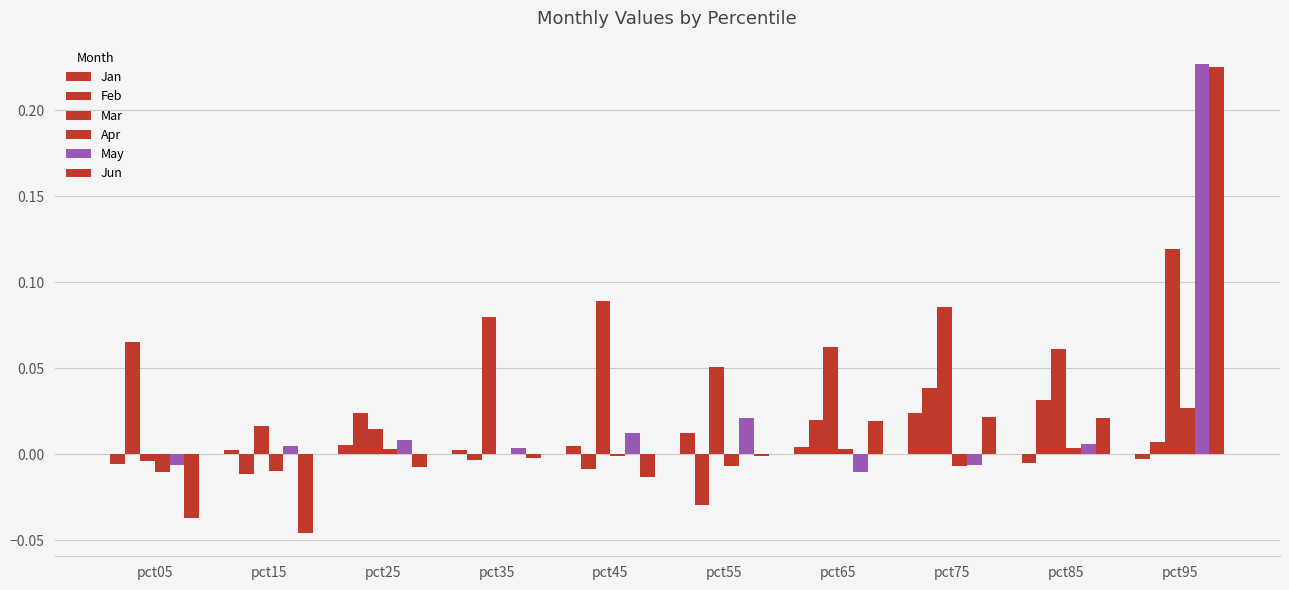

At which label does Jun first exceed 0?

pct65